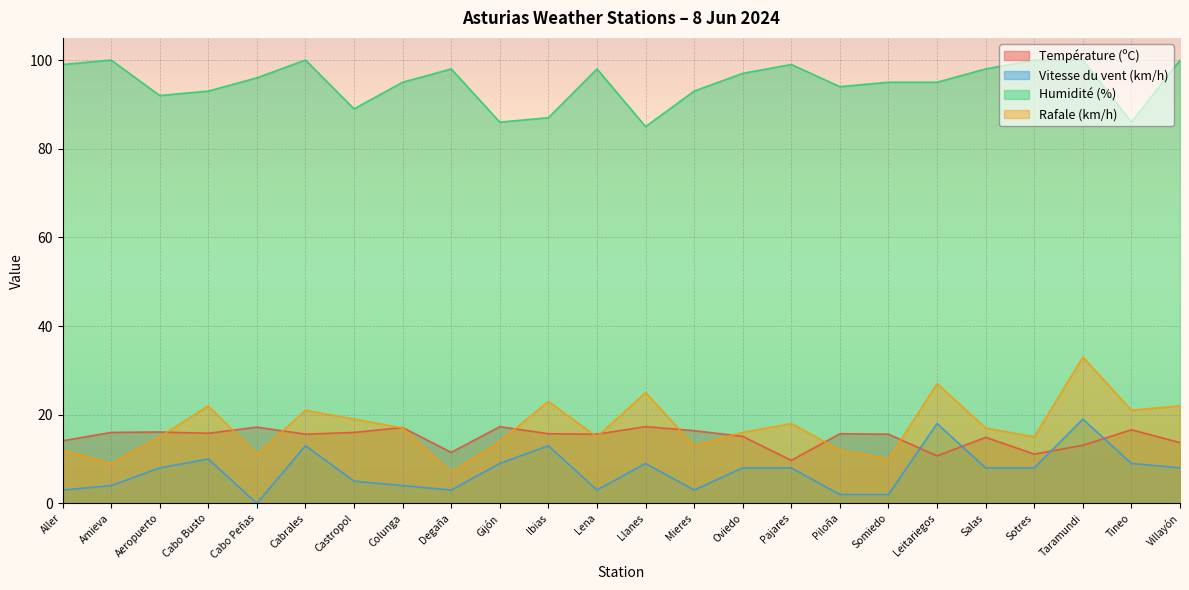

What is the total value across all series at Cabo Peñas?

124.2